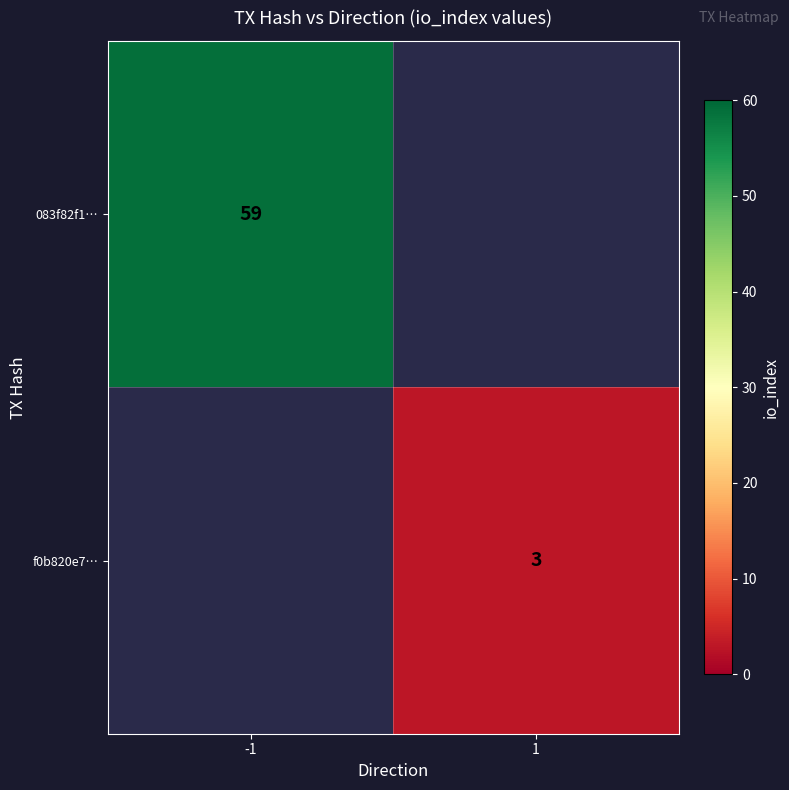

How many data points does each series have?

2